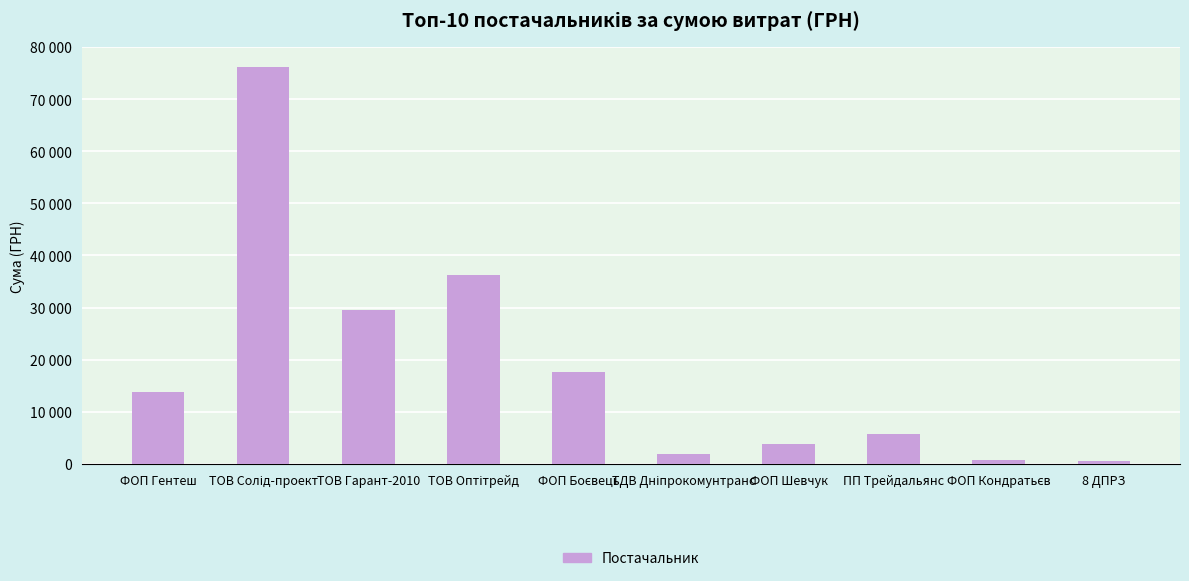

What is the change in value from ФОП Гентеш to ФОП Шевчук?

-9921.0